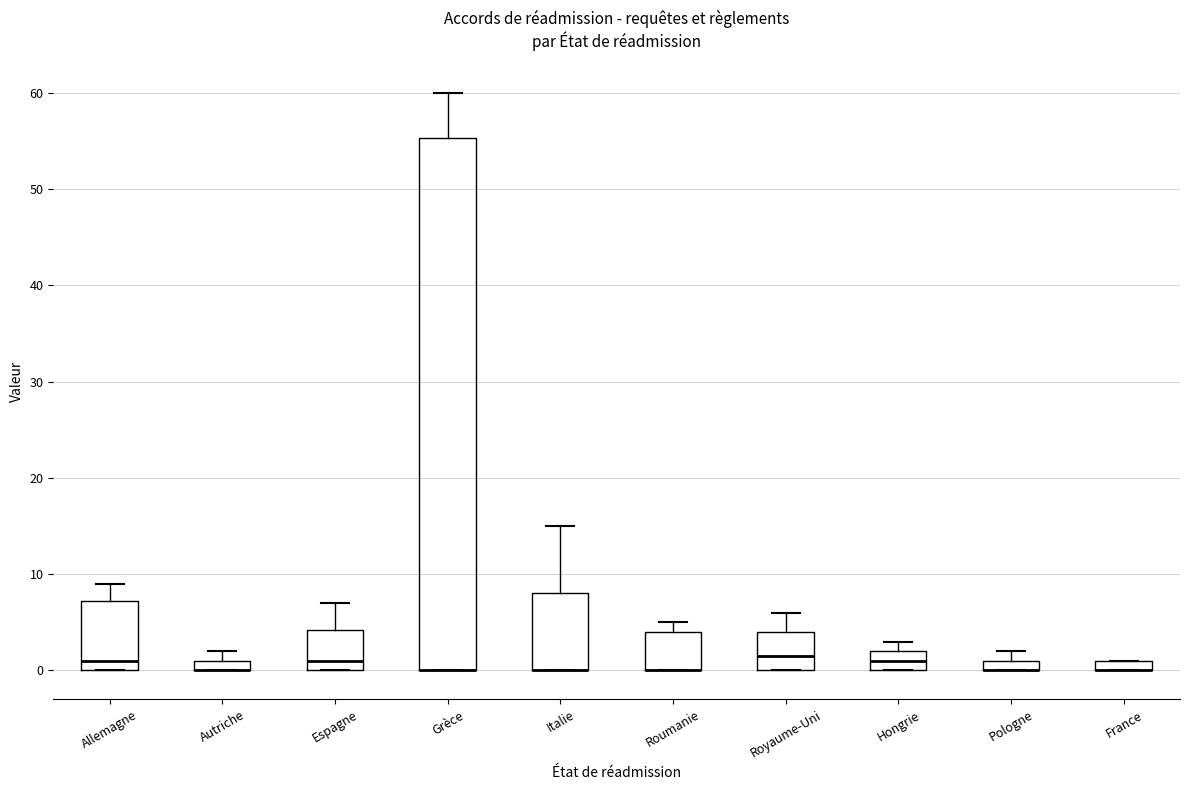

Where is the lower edge of the box for Grèce on the y-axis? The values are not printed on the chart, so give them approximately, as read against the axis.

0